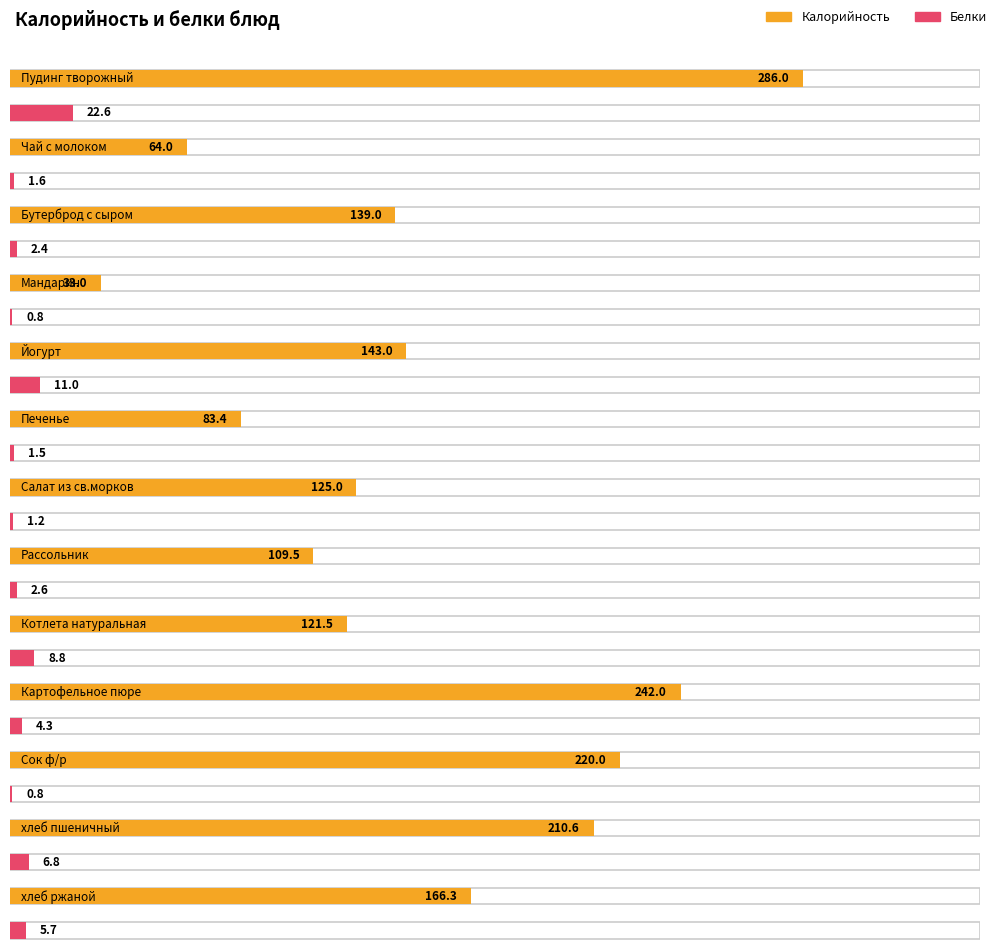

Are the bars grouped side by side (vs. stacked)?

Yes